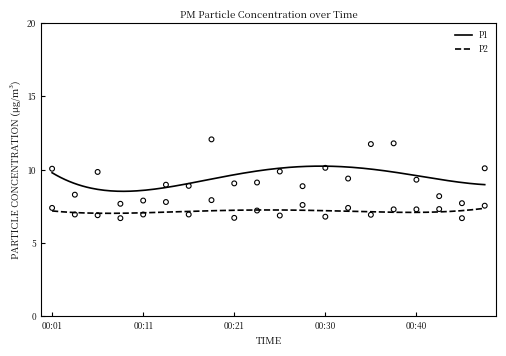

Which series reaches the minimum Y coordinate?

P2